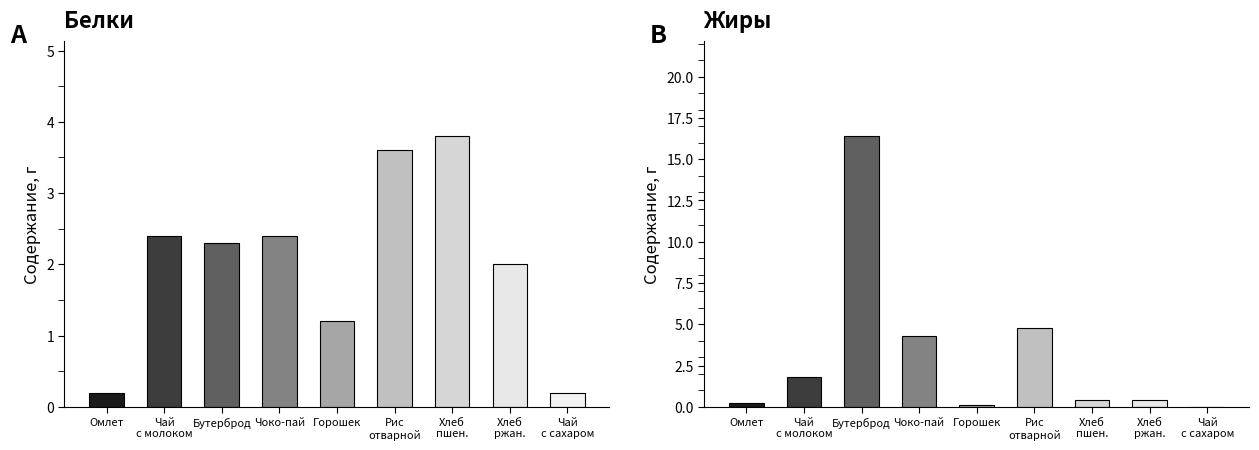

Rank the series by their maximum value, from highest to lowest.

Жиры, Белки